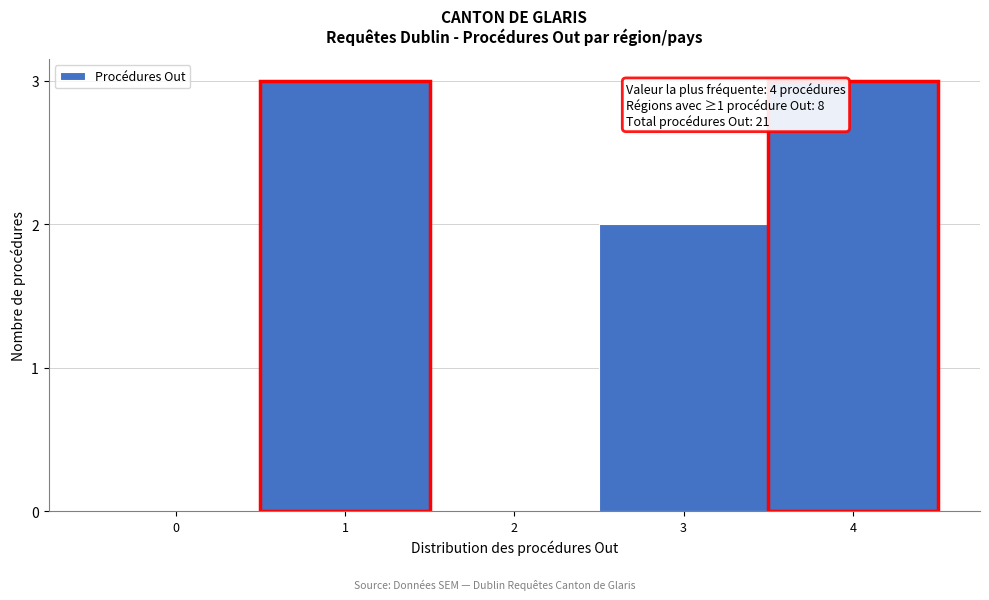

Reading right to left, extract all data points from this chart.

4=3	3=2	2=0	1=3	0=0